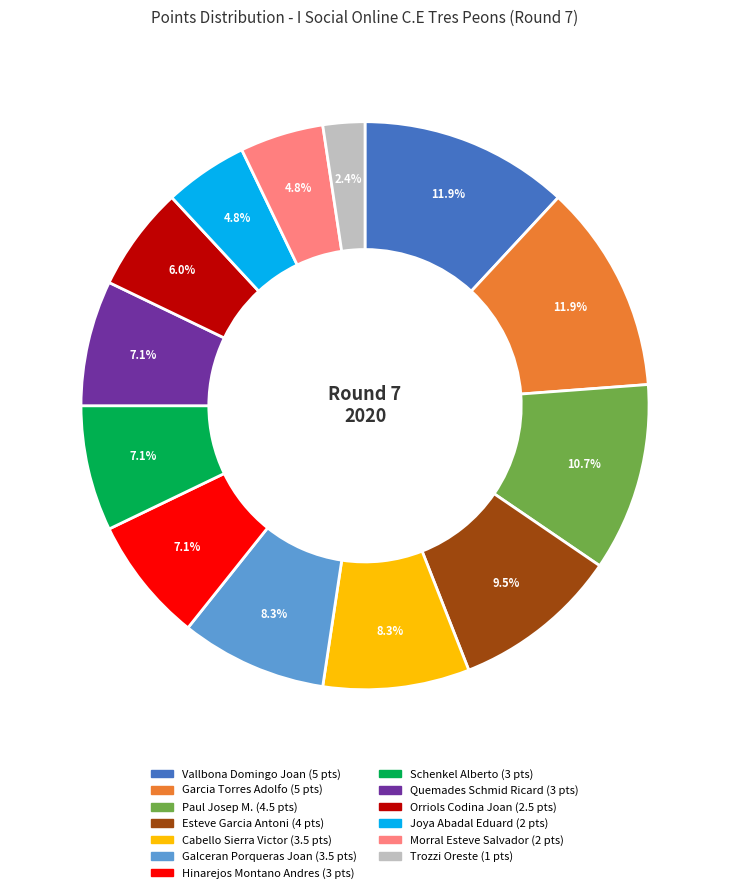

To the nearest percent, what is the average slice percentage?

8%